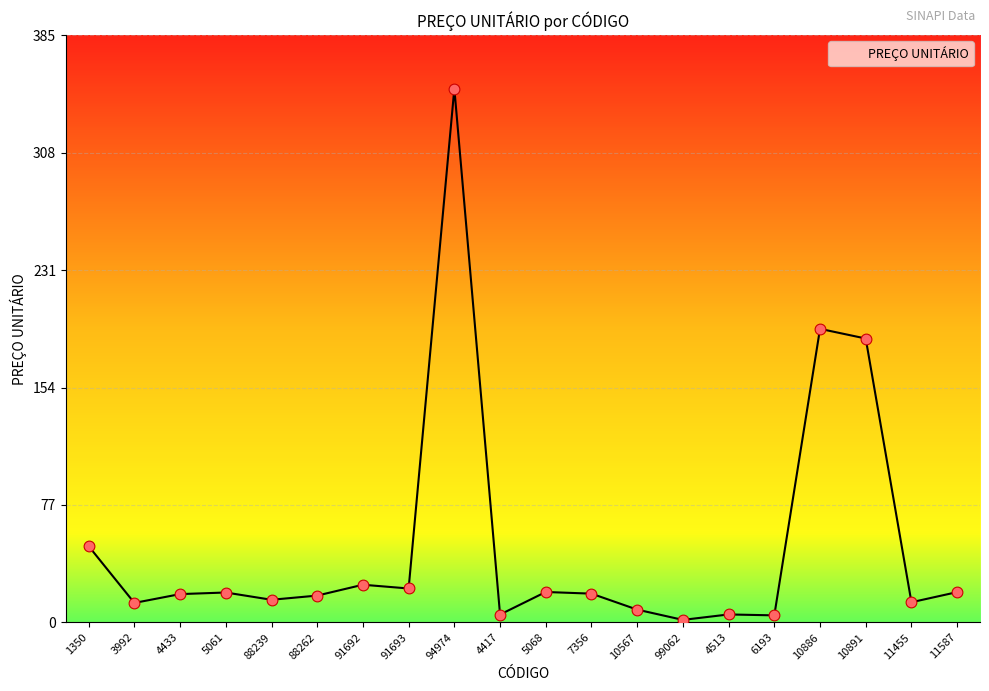

What is the ratio of the value at 6193 to the value at 4513?

0.9